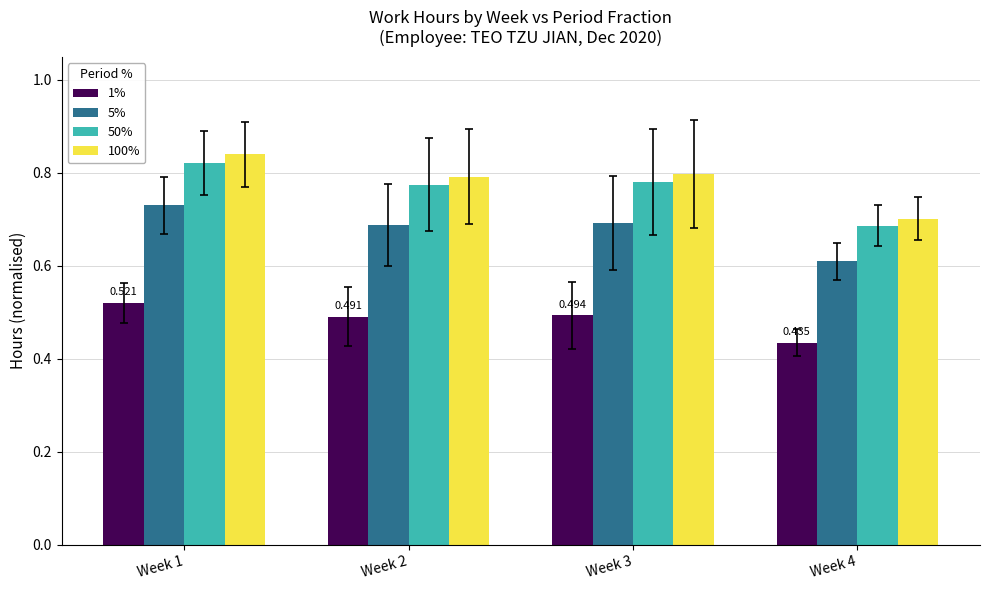

At which label does 50% reach its peak?

Week 1